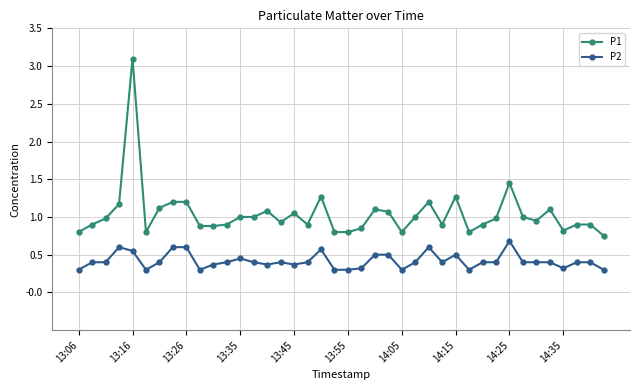

True or false: P2 has more than 2 points higher than both neighbors.

True